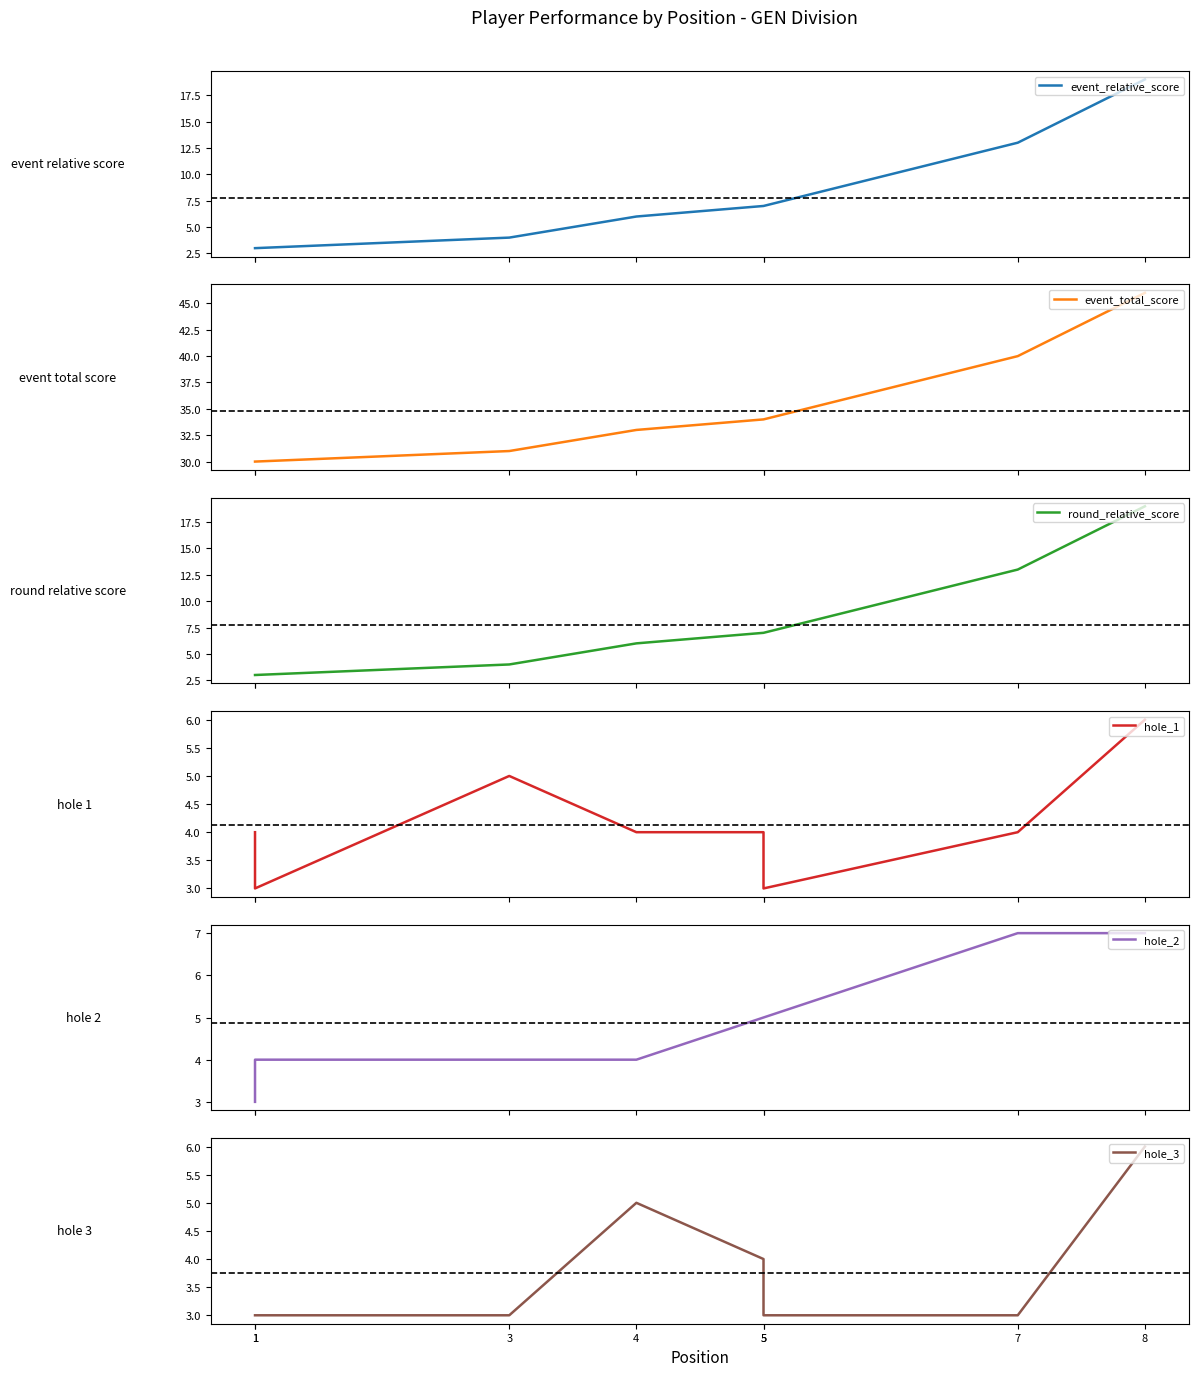

At how many categories does at least one series exceed 41?

1